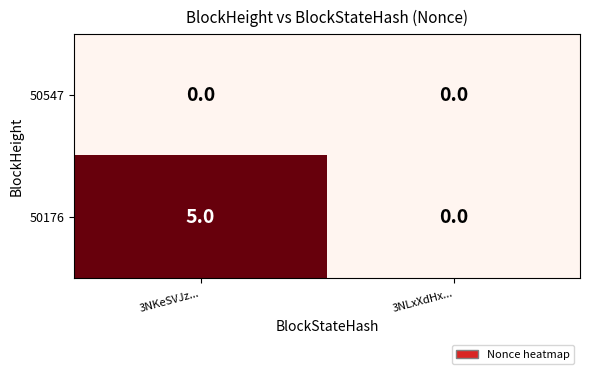

Which series has the widest spread of values?

50176